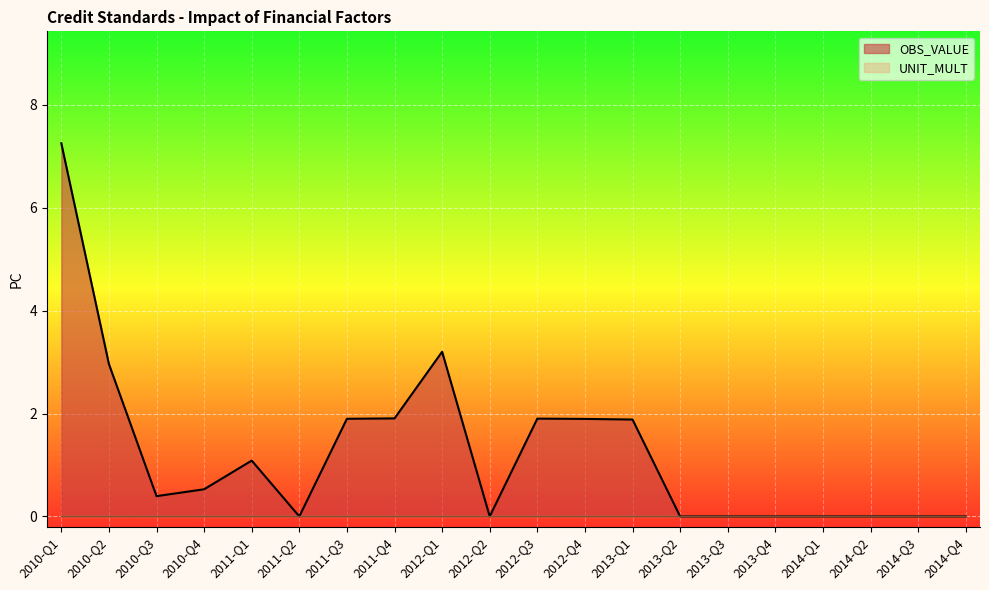

How many interior local valleys (lower than both neighbors) does the data have?

3